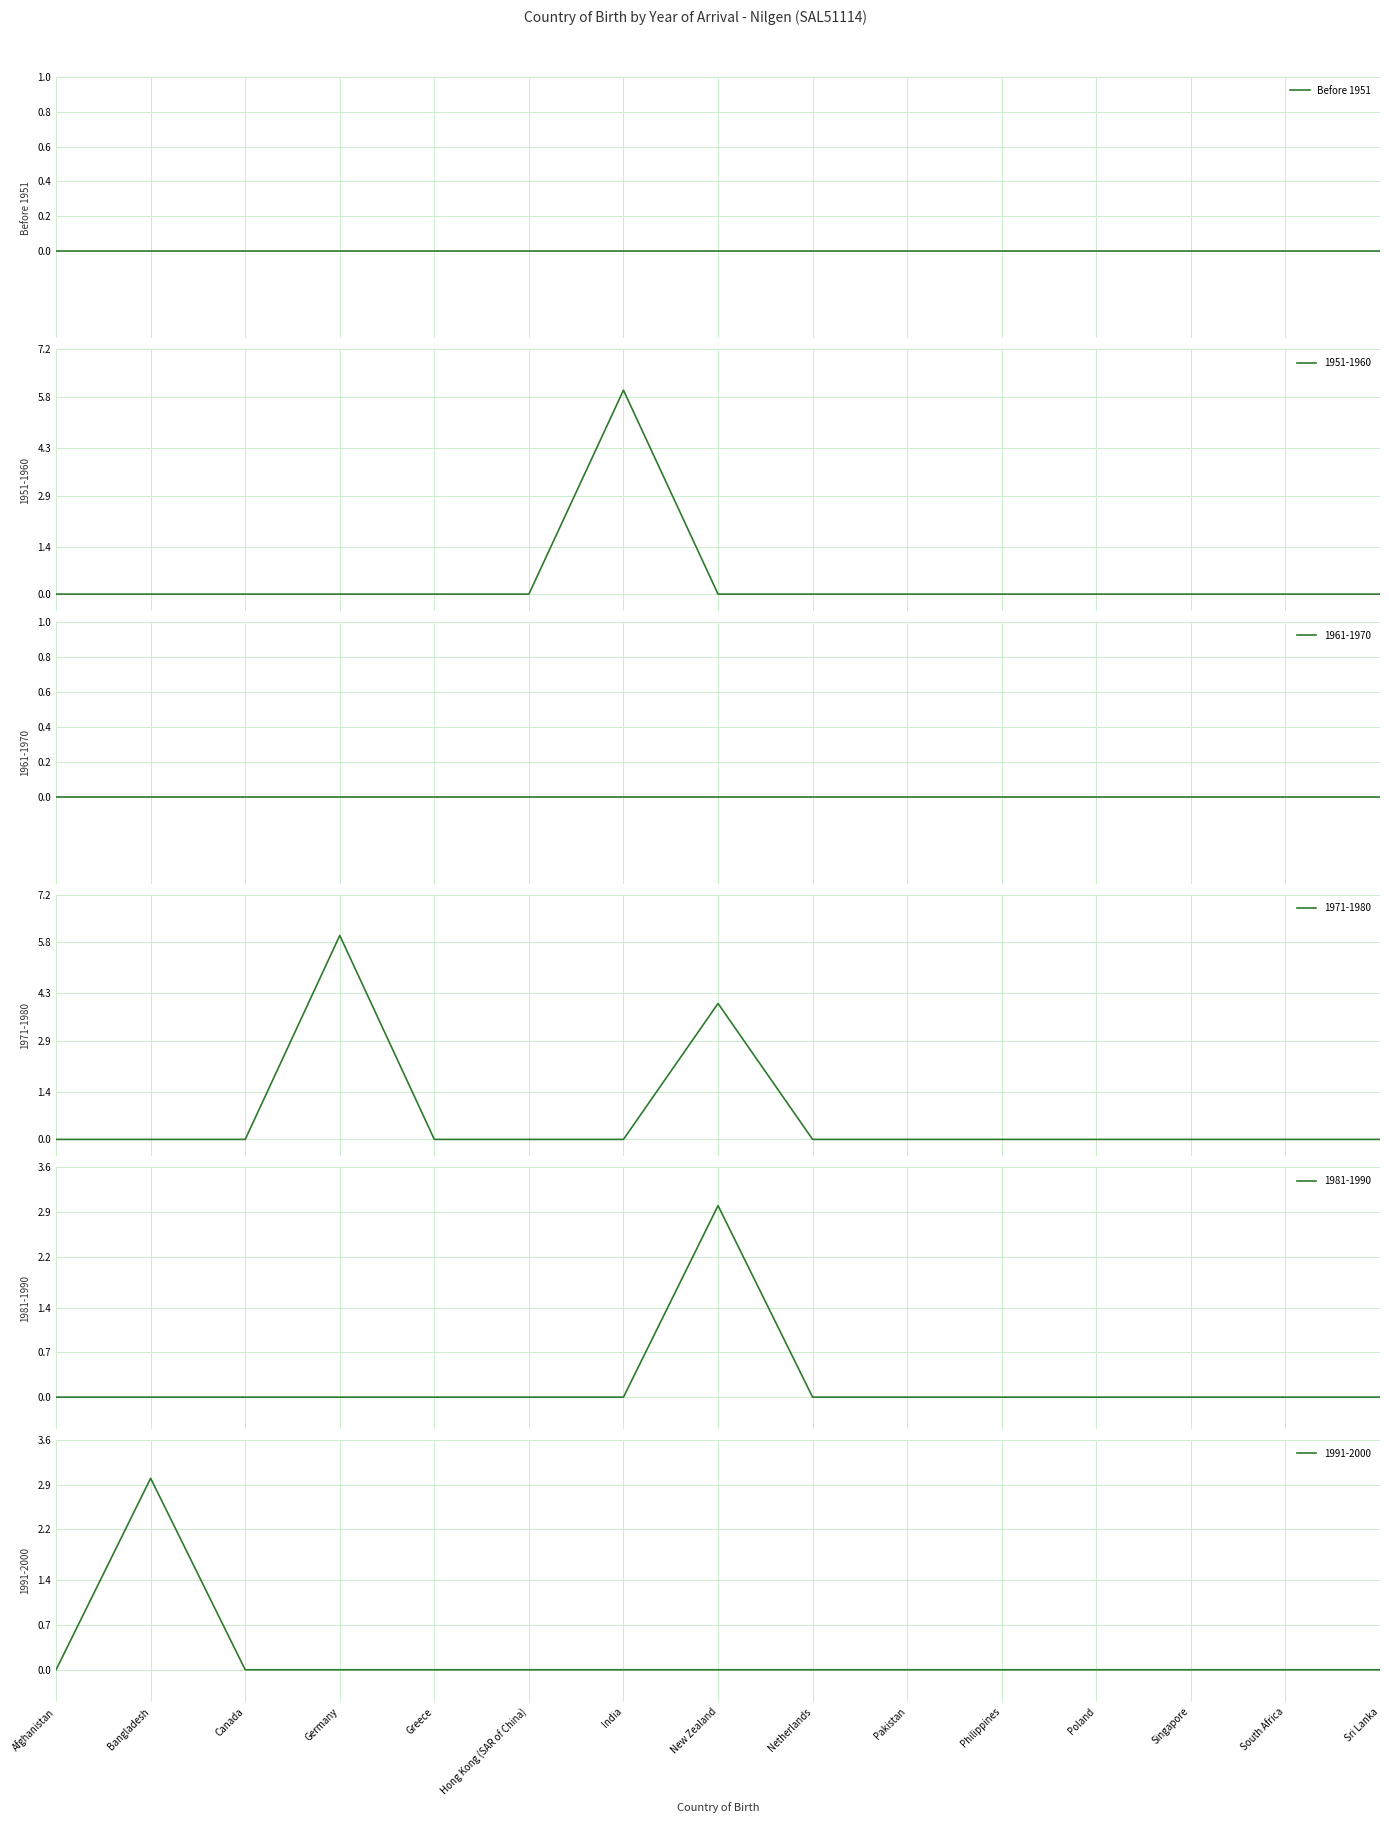

Which series has the largest total across all categories?

1971-1980